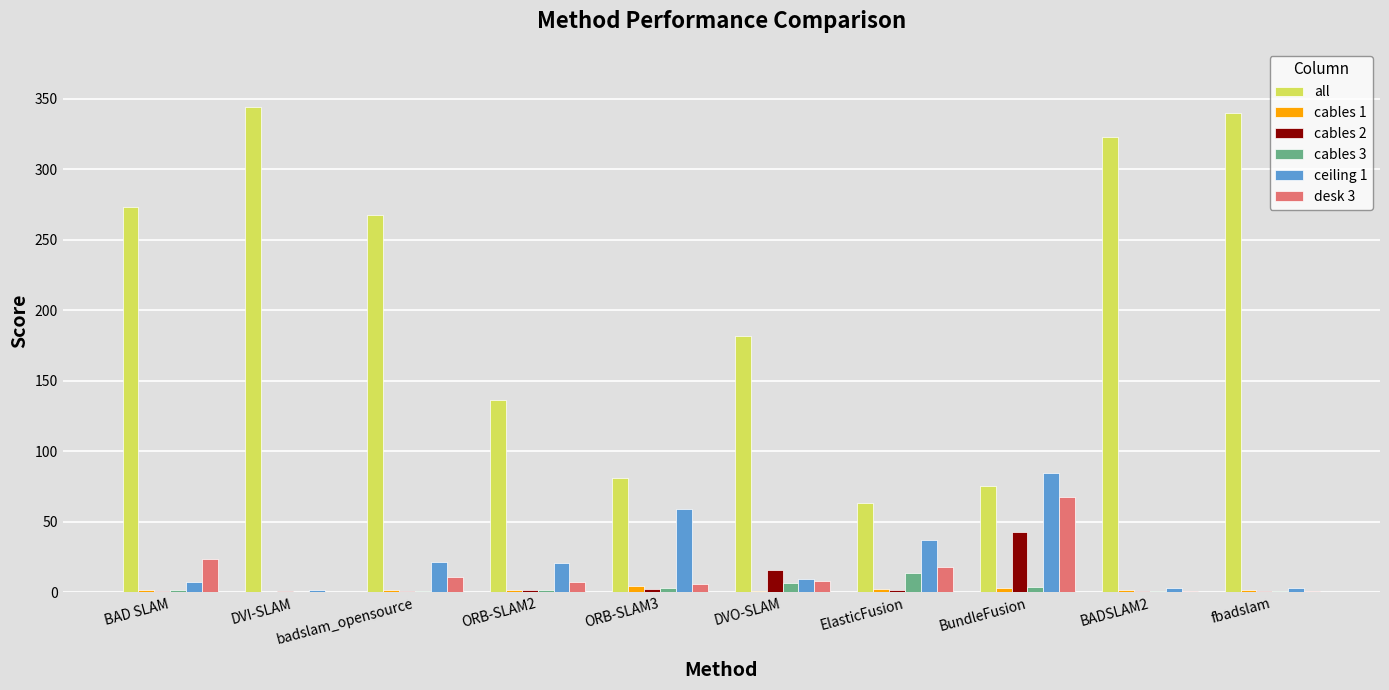

The cables 3 series shows 13.9 at ElasticFusion. True or false?

True